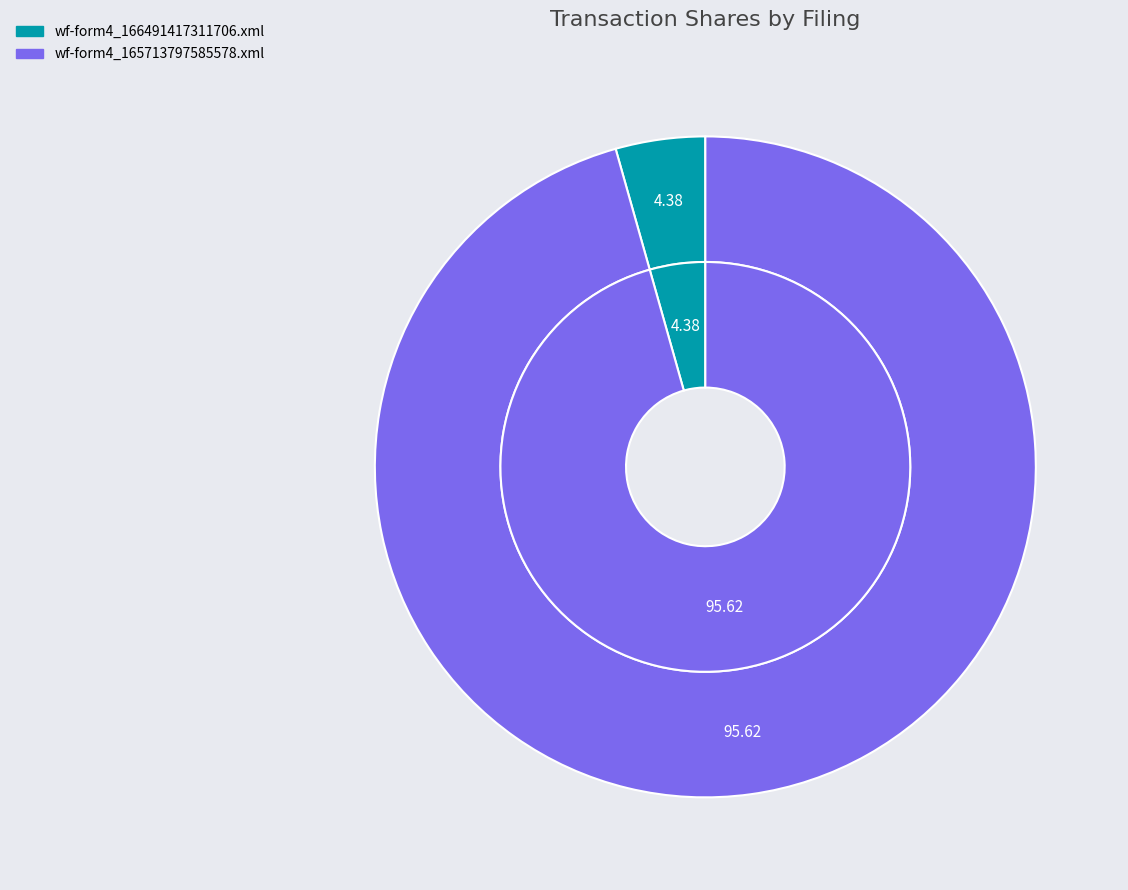

Does wf-form4_166491417311706.xml represent more than half of the total?

No